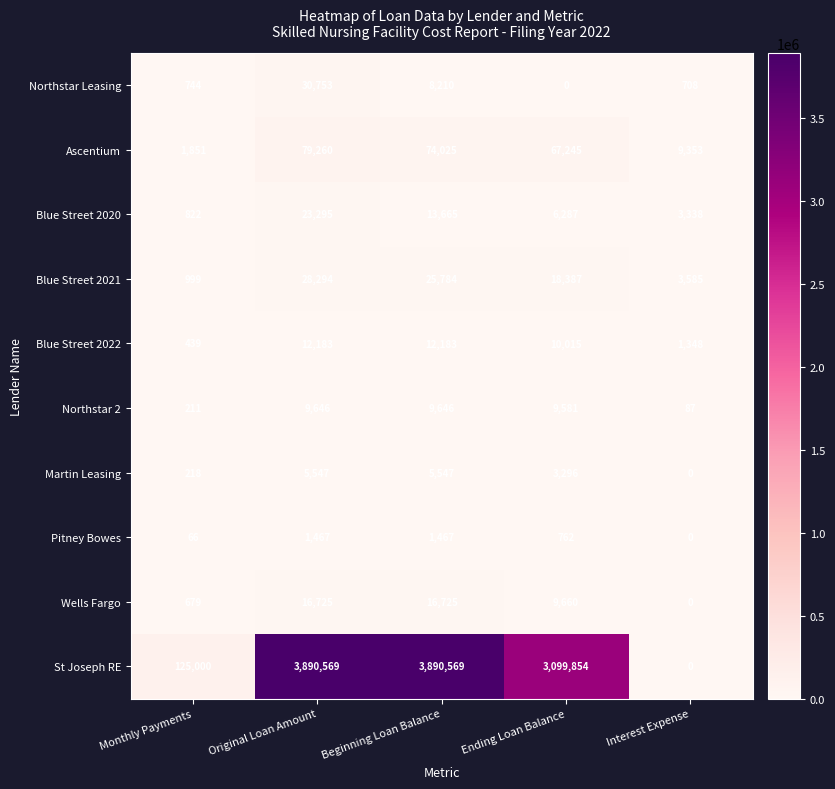

What is the average value of the Northstar Leasing series?

8083